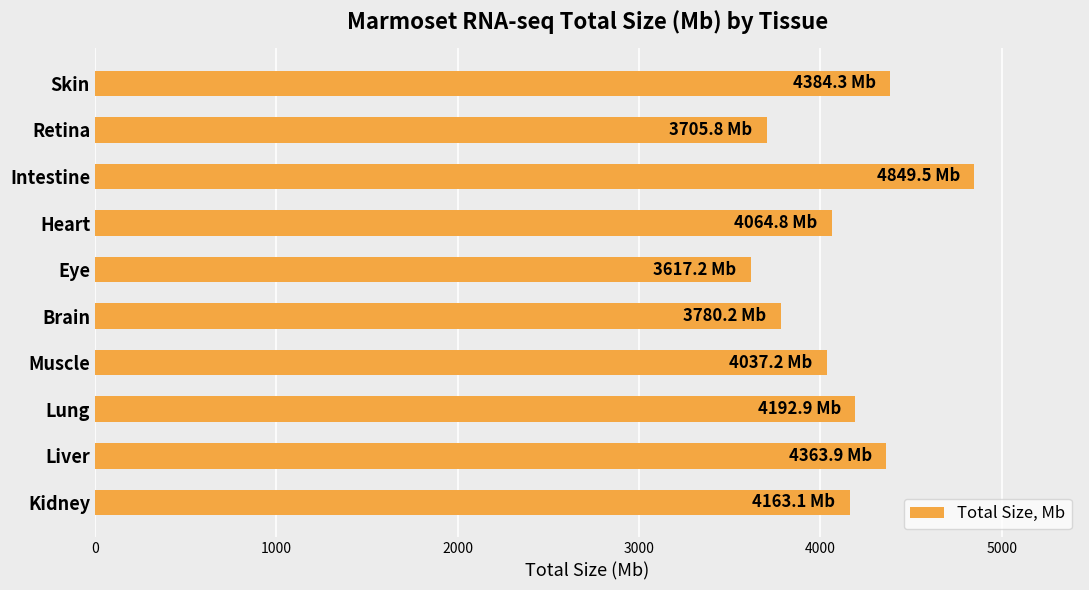

The value at Brain is 3780.2. True or false?

True